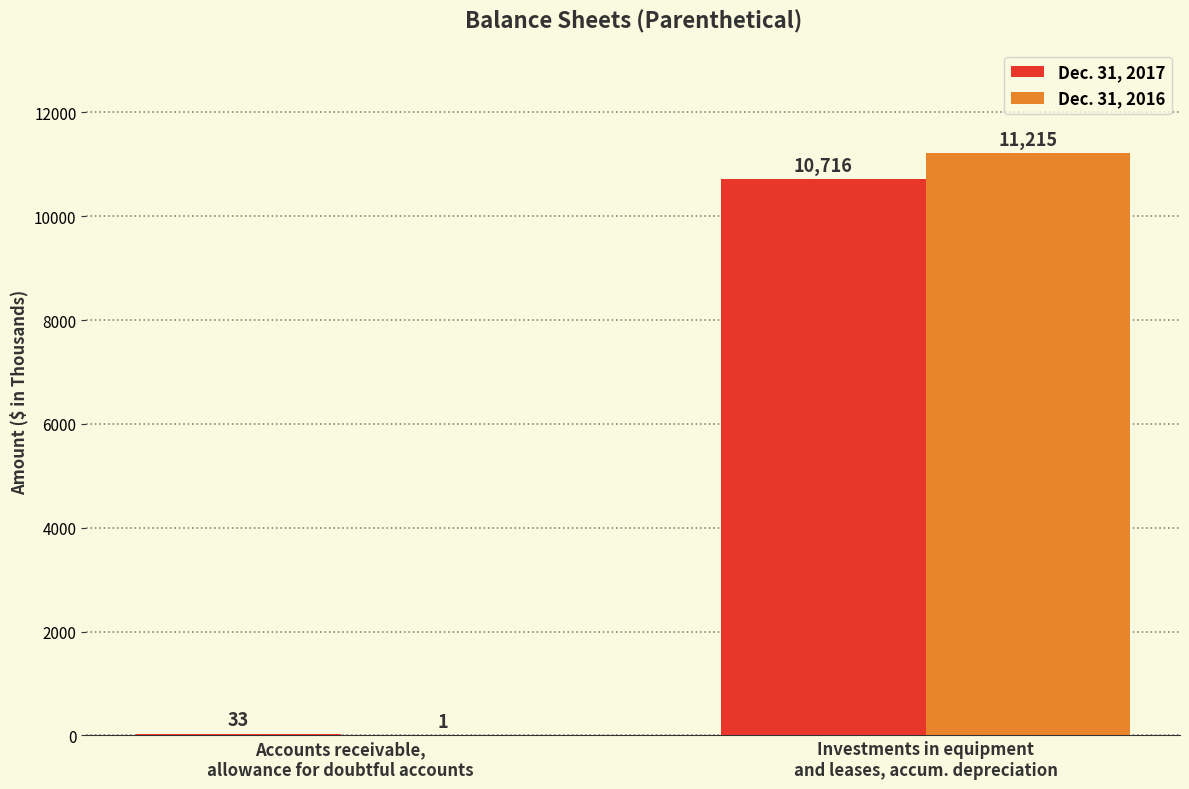

Which category has the highest value in the Dec. 31, 2016 series?

Investments in equipment
and leases, accum. depreciation